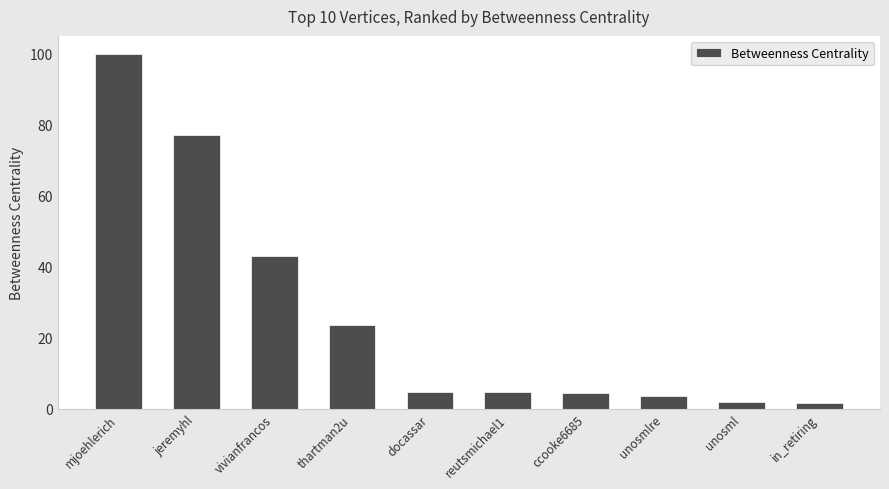

Which label corresponds to the largest value in the chart?

mjoehlerich